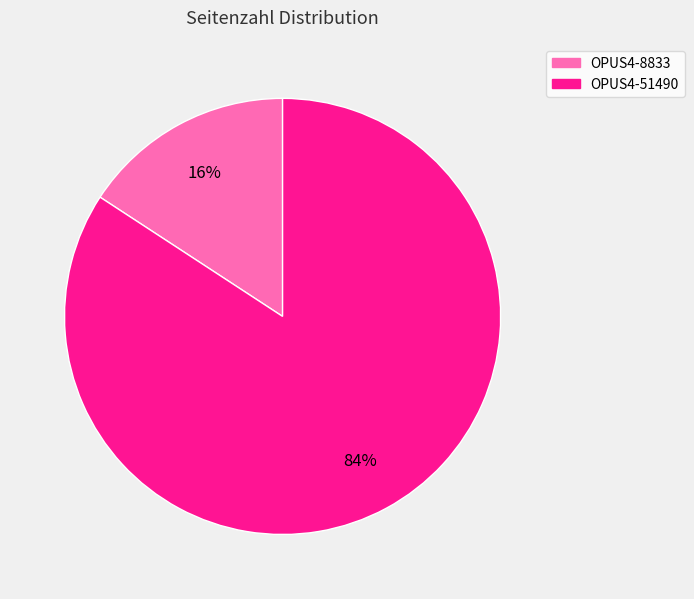

Is OPUS4-8833 the majority of the pie?

No